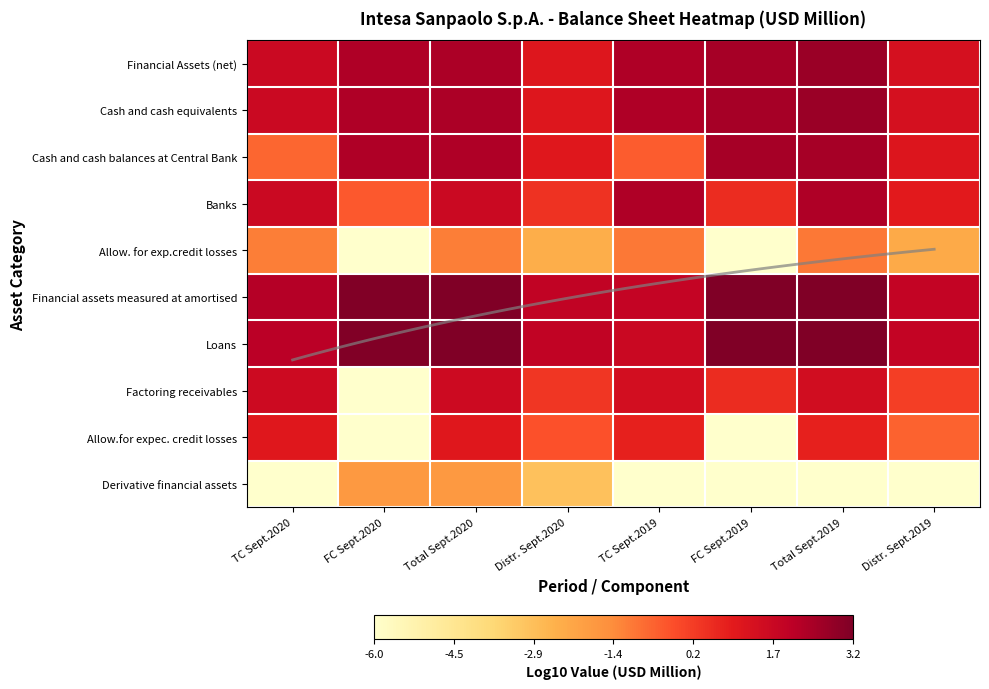

Which has a higher value, TC Sept.2019 or Distr. Sept.2019?

TC Sept.2019